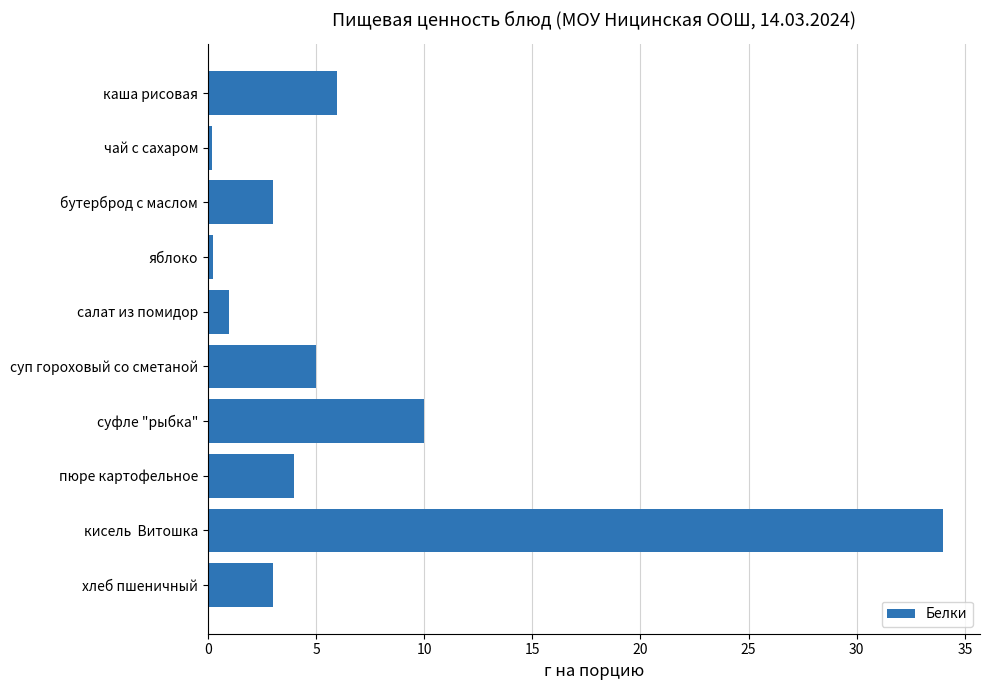

What is the value of the 3rd bar from the top?

3.0